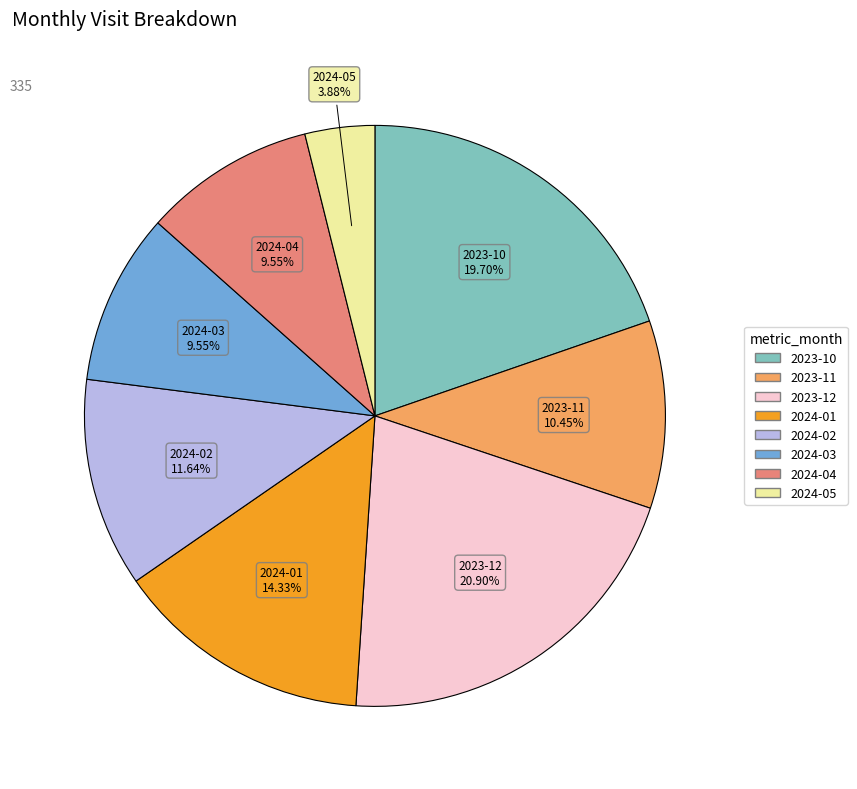

Count the number of slices in the pie.

8